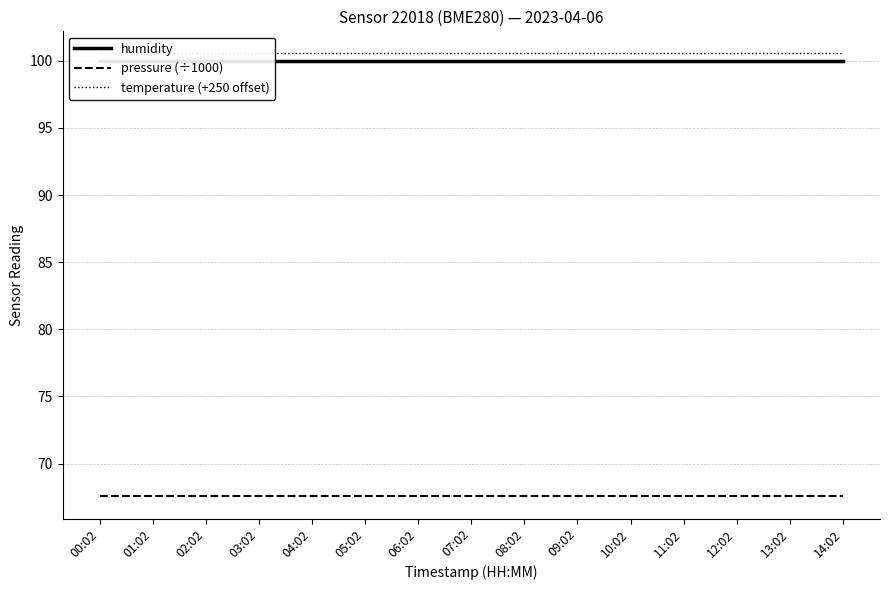

At which category is the sum across all series the highest?

00:02